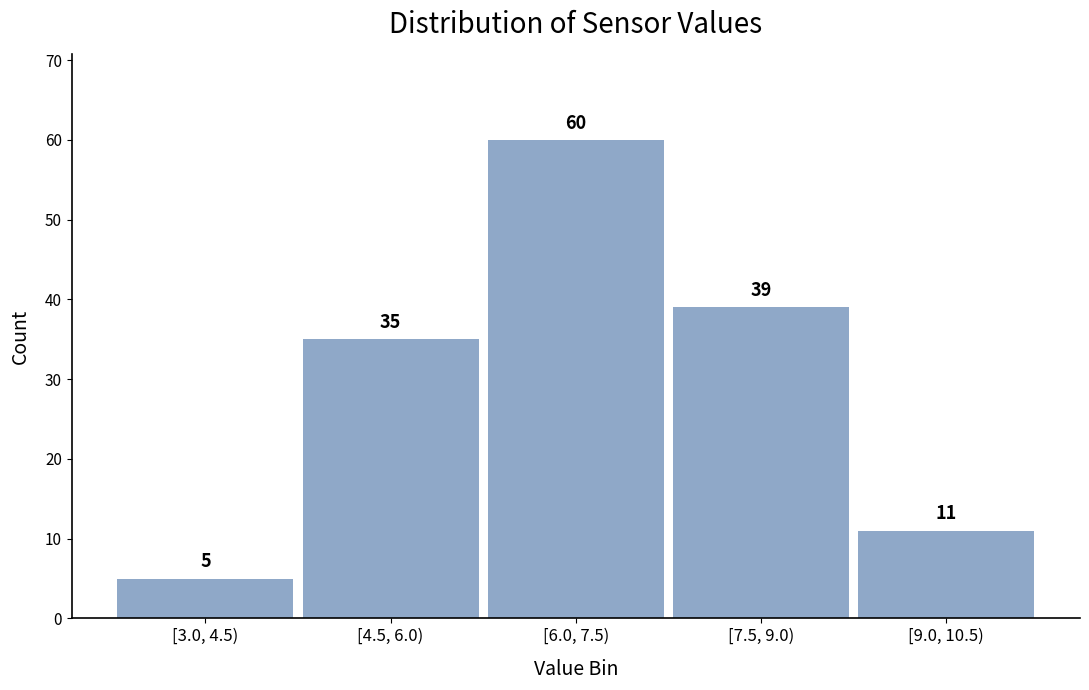

Reading right to left, list all the values displayed in this chart.

[9.0, 10.5)=11	[7.5, 9.0)=39	[6.0, 7.5)=60	[4.5, 6.0)=35	[3.0, 4.5)=5